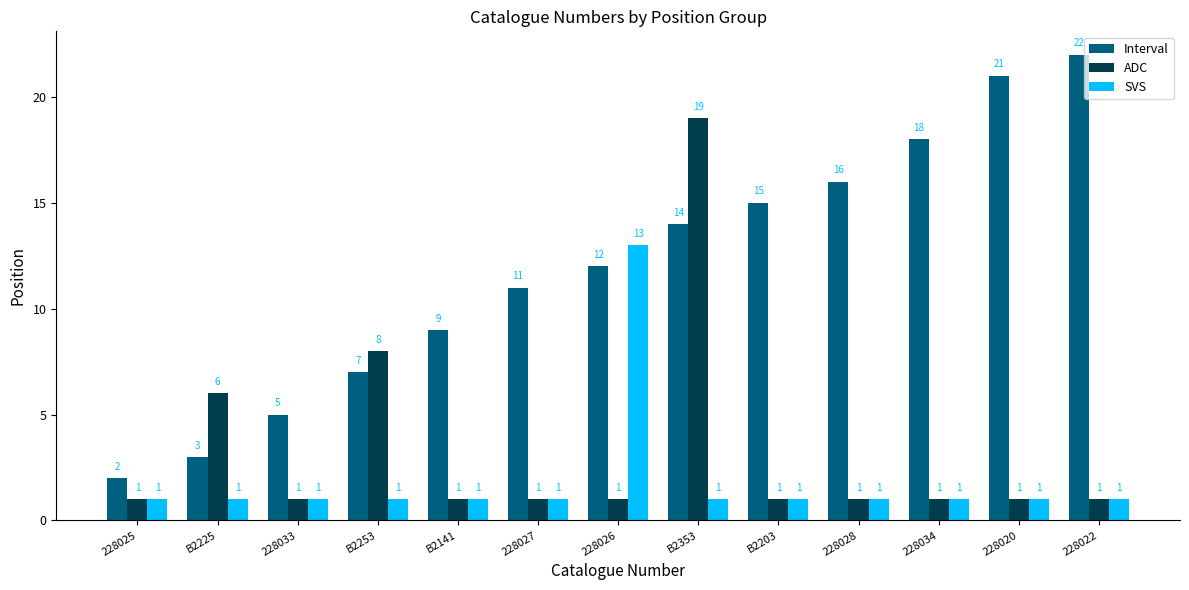

Does the chart contain stacked bars?

No